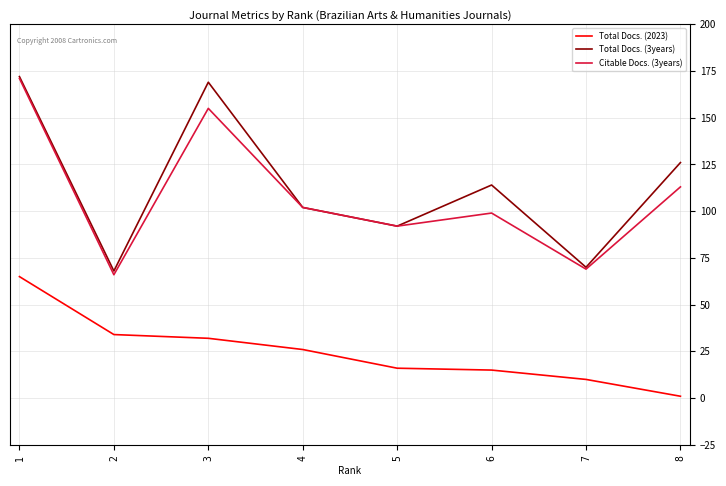

Does the chart display data point markers on the line(s)?

No